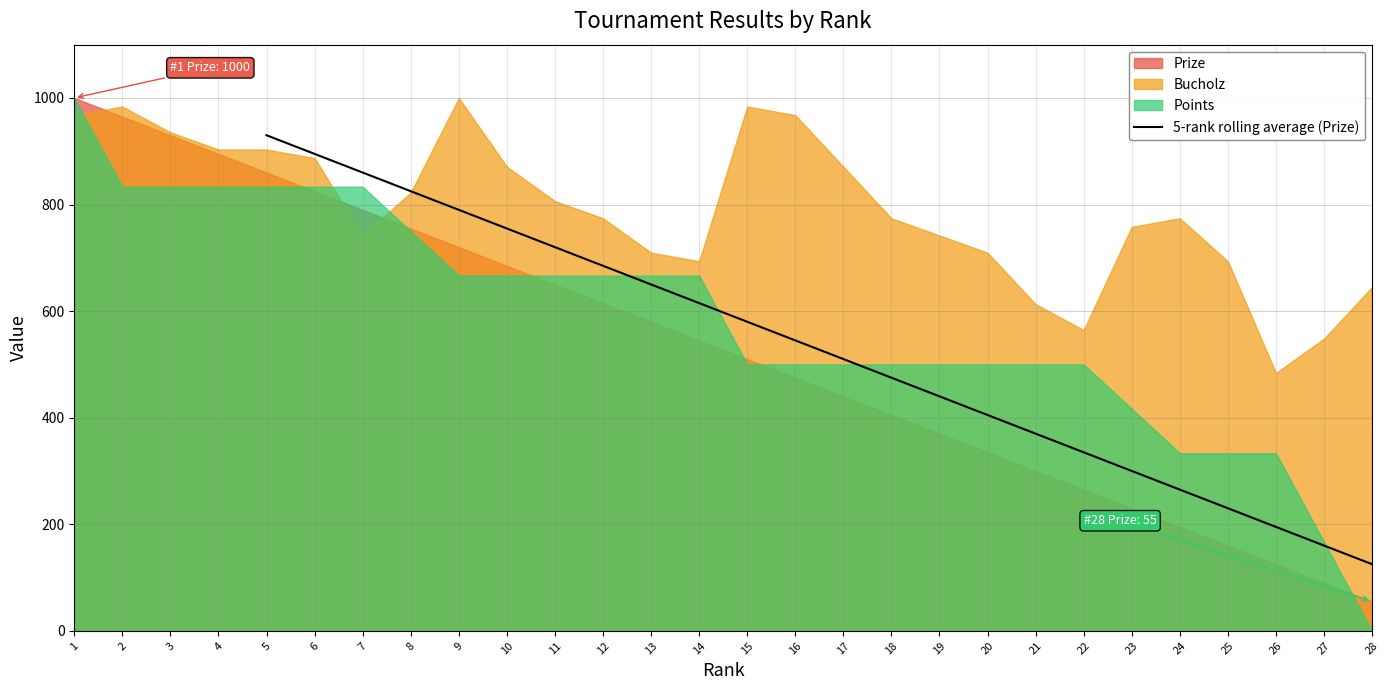

The 5-rank rolling average (Prize) series shows 265 at 24. True or false?

True